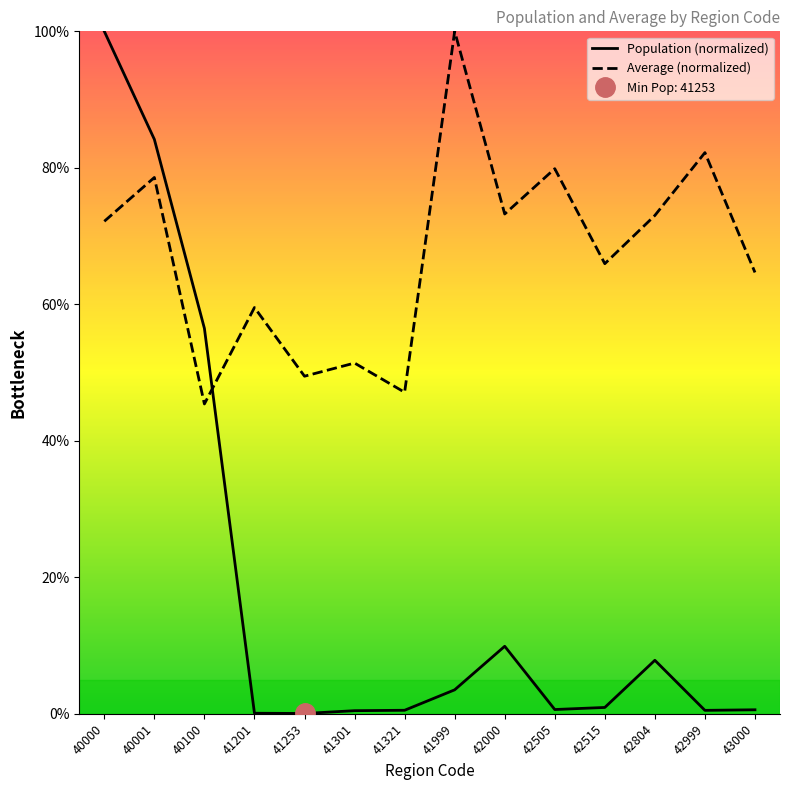

The value of Average at 41301 is 67.8. True or false?

False